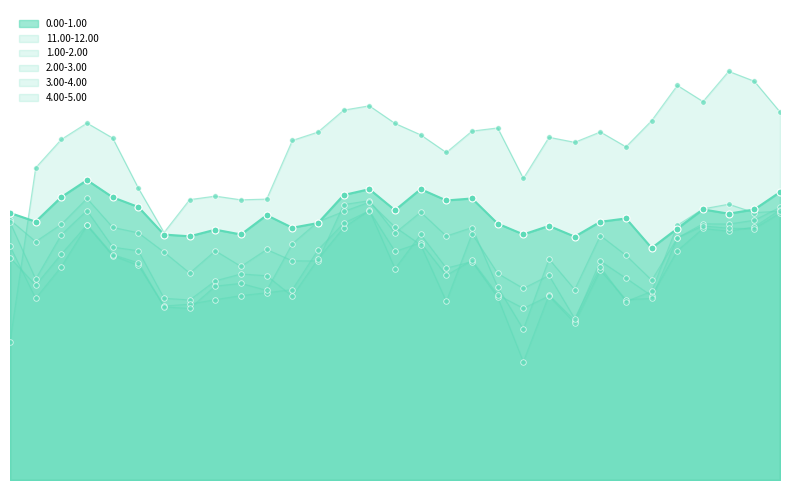

Which series has the largest Y range (max minus min)?

11.00-12.00